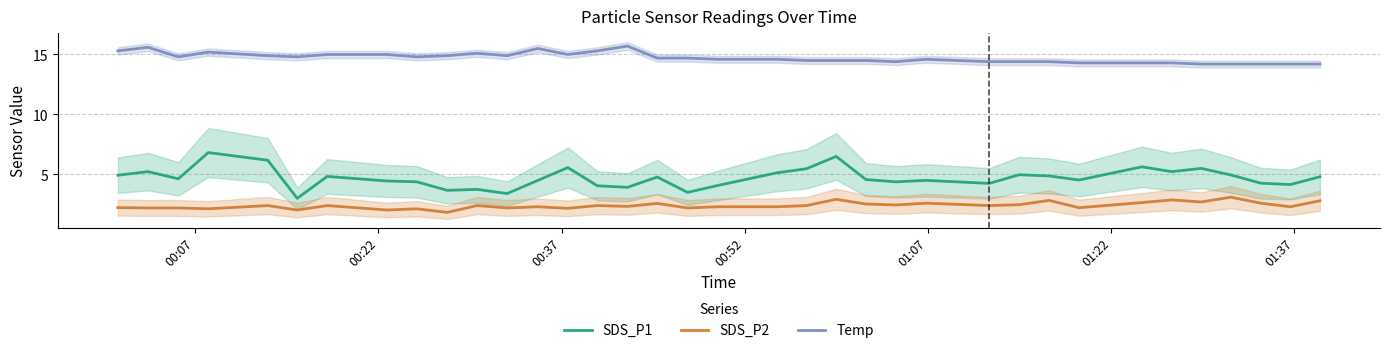

List the series in order of their peak value, highest first.

Temp, SDS_P1, SDS_P2